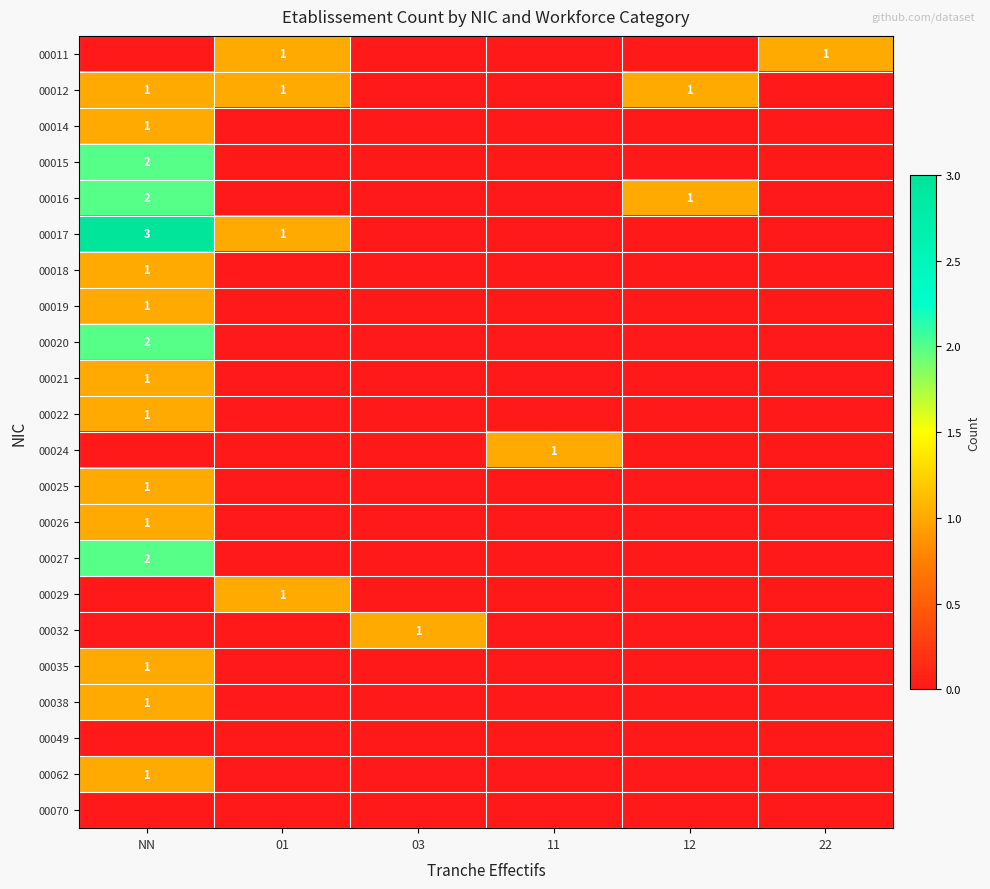

Rank the series at 22 from lowest to highest value.

00012, 00014, 00015, 00016, 00017, 00018, 00019, 00020, 00021, 00022, 00024, 00025, 00026, 00027, 00029, 00032, 00035, 00038, 00049, 00062, 00070, 00011